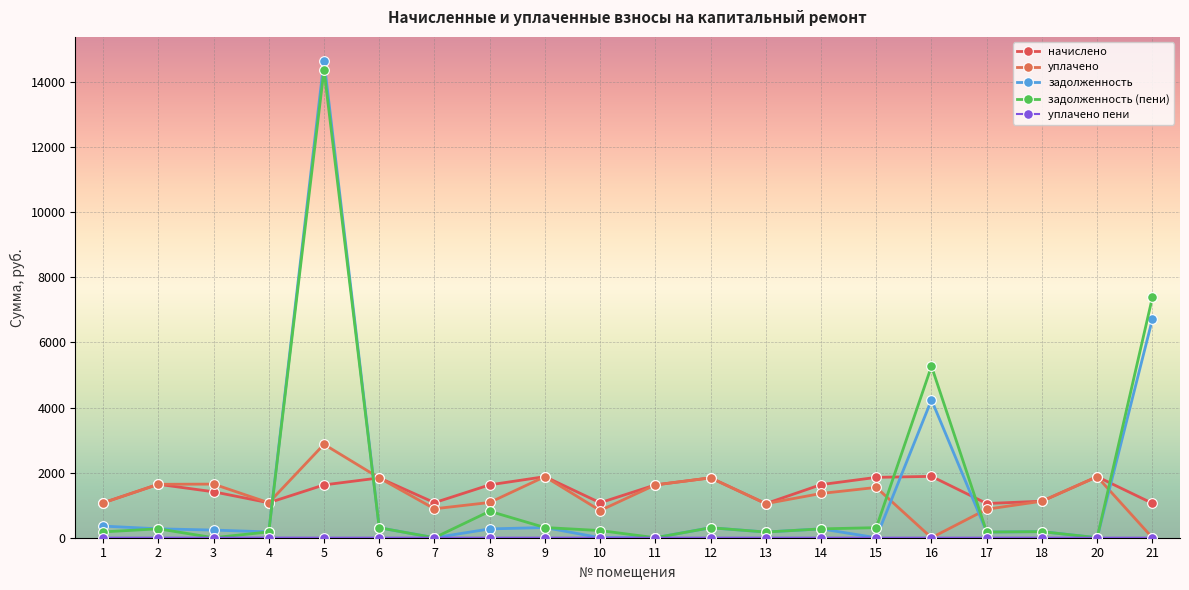

What is the sum of all уплачено values?

26119.8